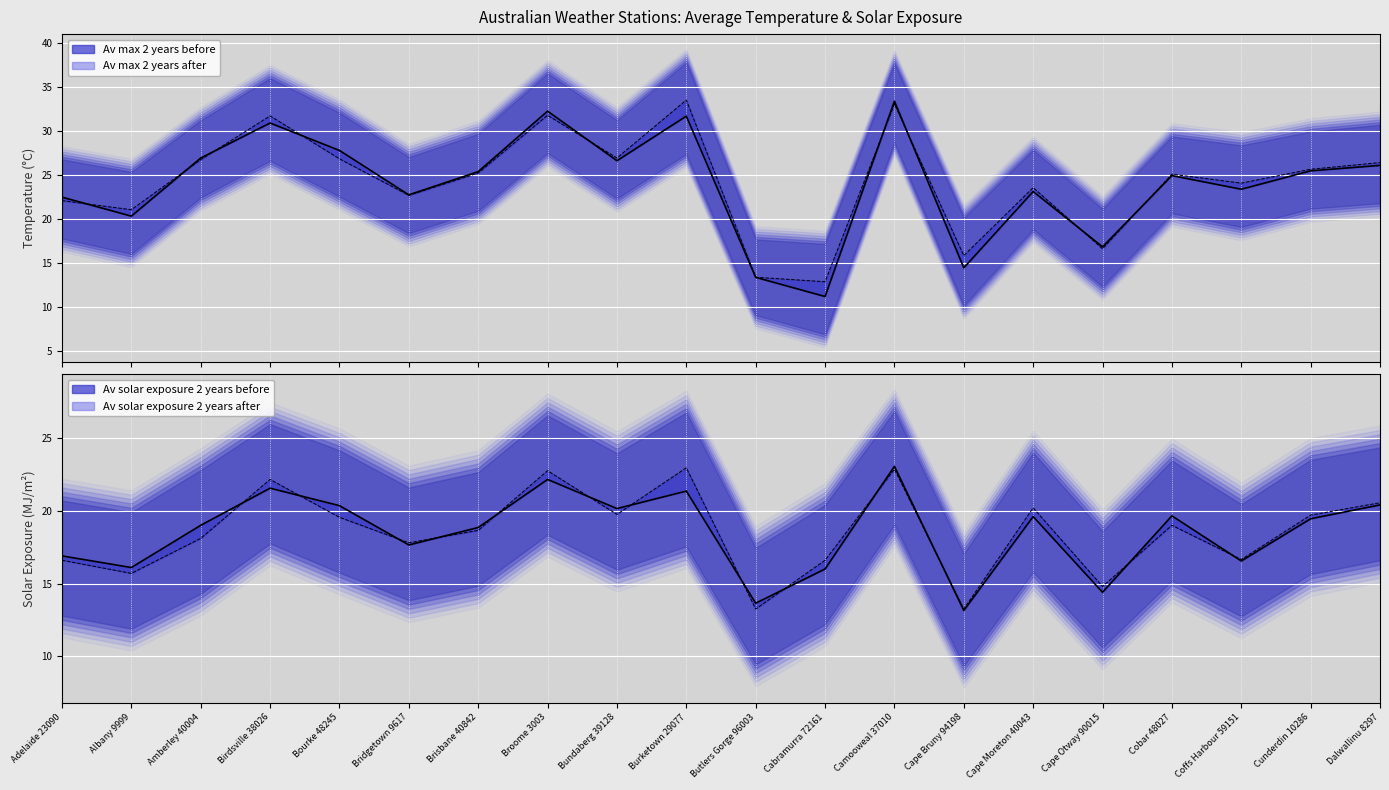

What are all the series names shown in the legend?

Av max 2 years before, Av max 2 years after, Av solar exposure 2 years before, Av solar exposure 2 years after